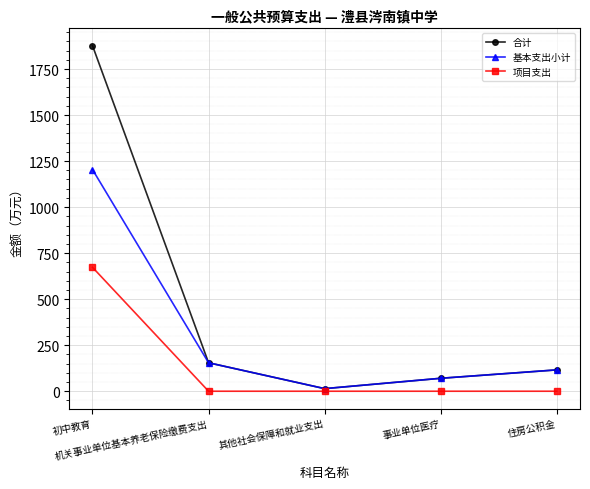

Rank the series by their maximum value, from highest to lowest.

合计, 基本支出小计, 项目支出